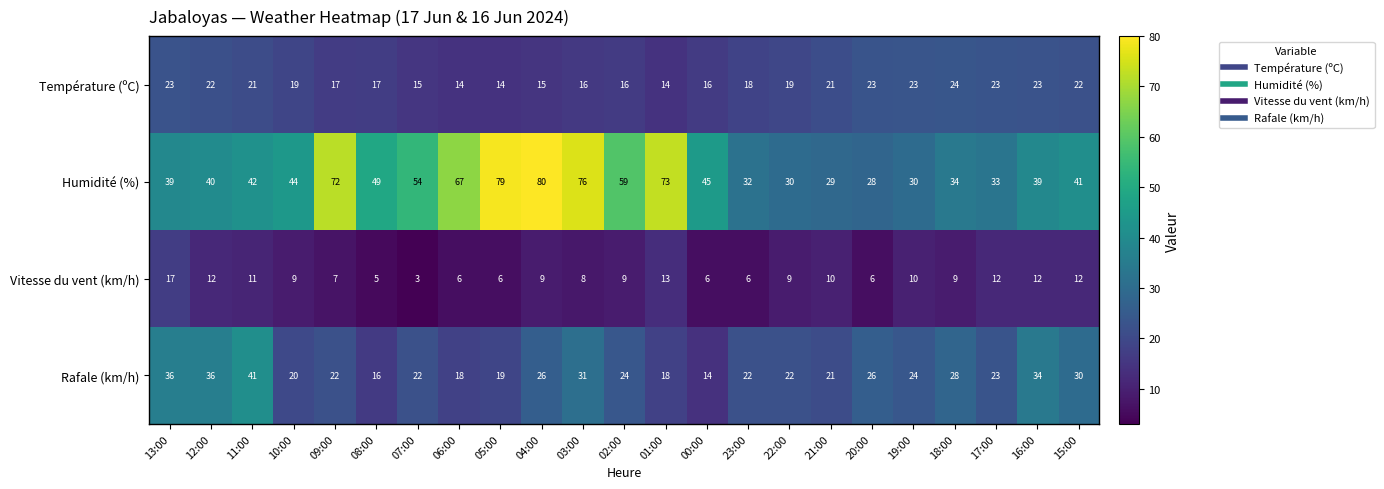

What is the average value of the Température (ºC) series?

19